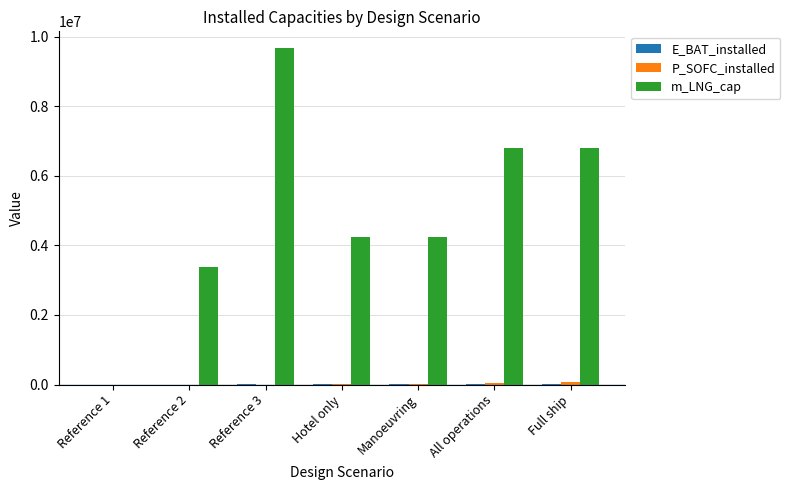

What is the greatest value displayed?

9669655.9